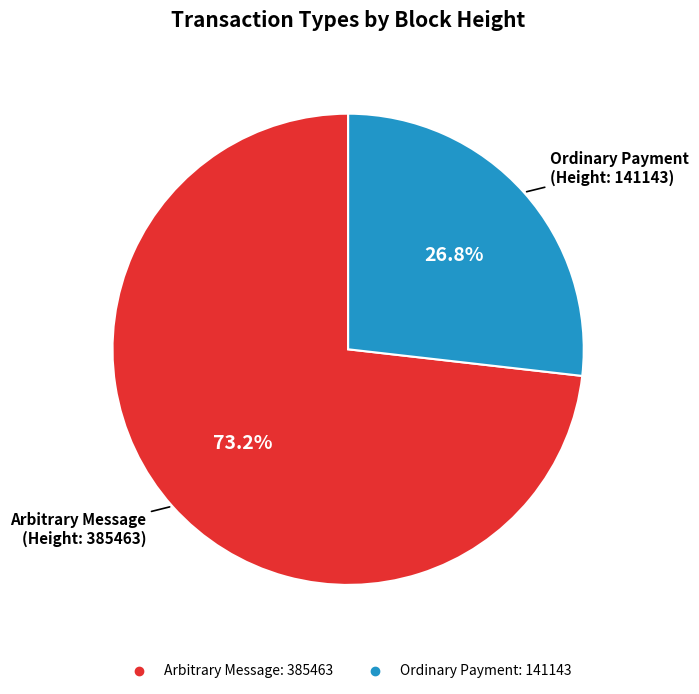

To the nearest percent, what is the difference between the largest and smallest slice percentages?

46%